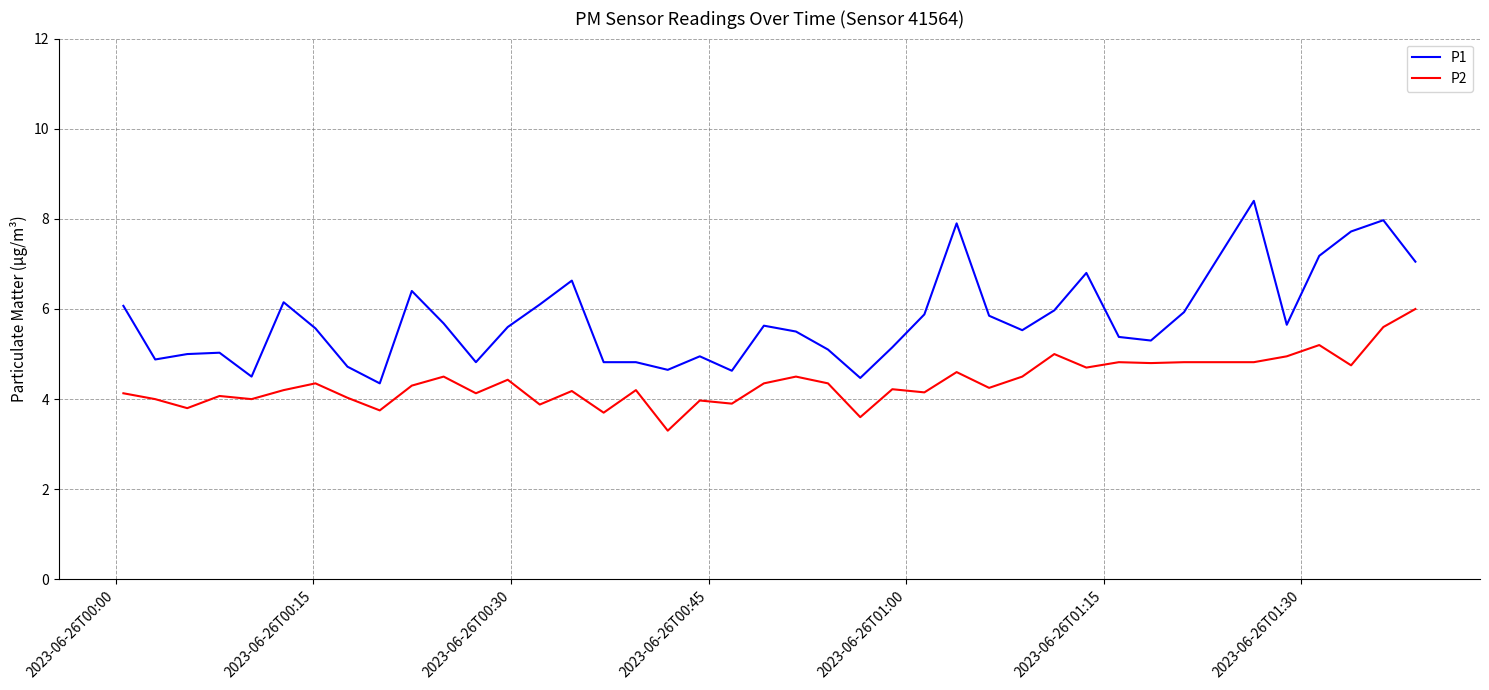

Which series has the largest range (max minus min)?

P1